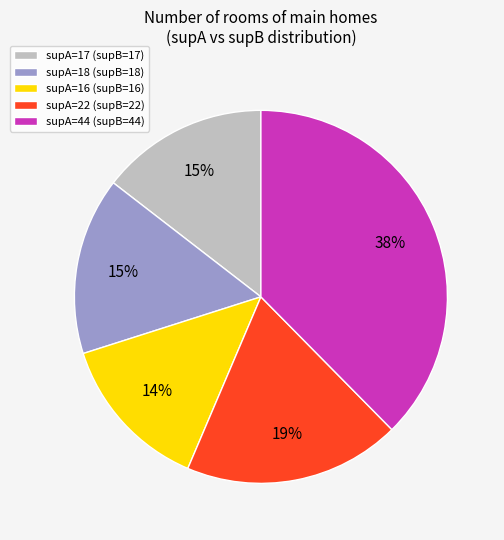

To the nearest percent, what is the combined percentage of supA=22 (supB=22) and supA=18 (supB=18)?

34%